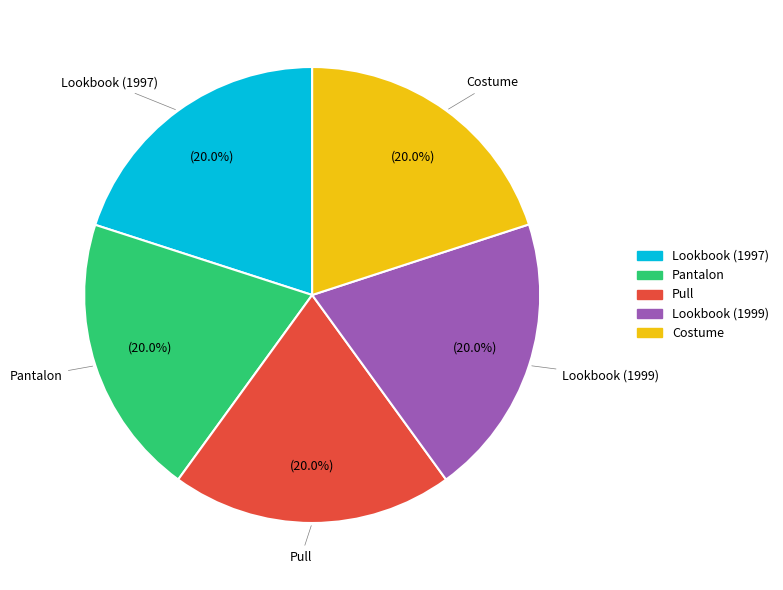

Approximately how many times larger is the value at Lookbook (1999) compared to Costume?

1.0